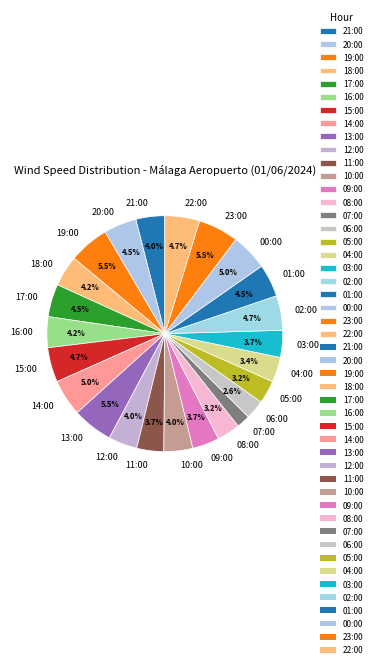

Count the number of slices in the pie.

24